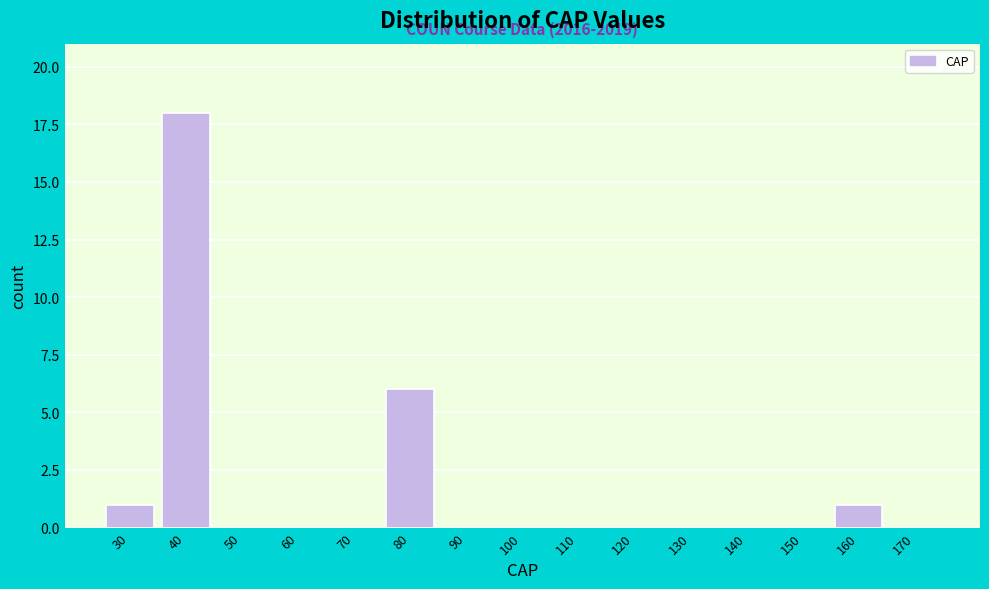

Over which range of the x-axis is the bar tallest?

35 to 45